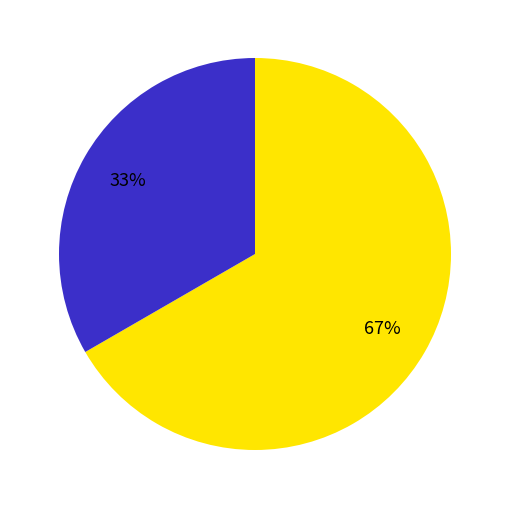

Does any single category account for the majority?

Yes